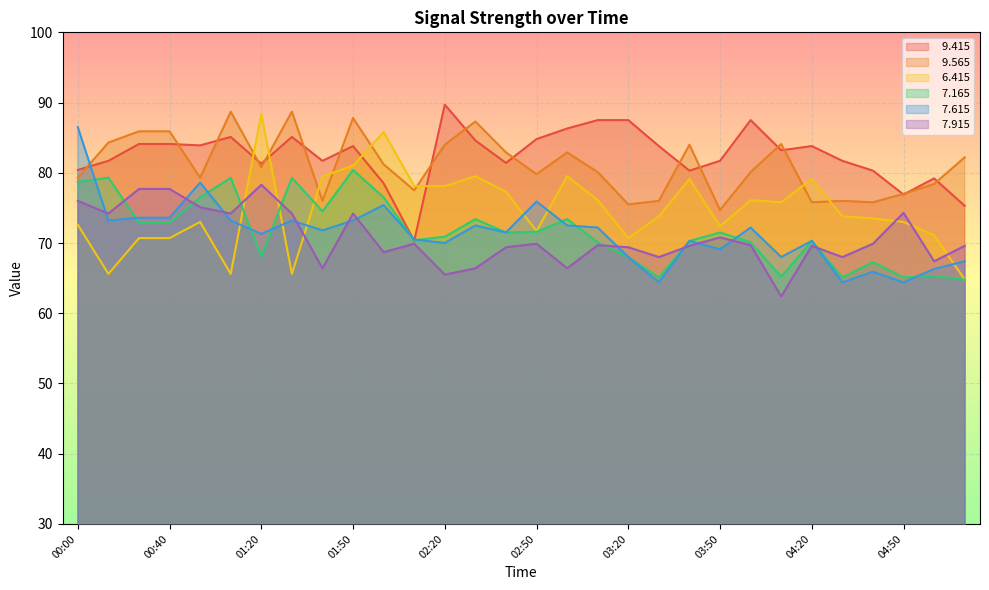

What is the label of the 7th point from the left?

01:20